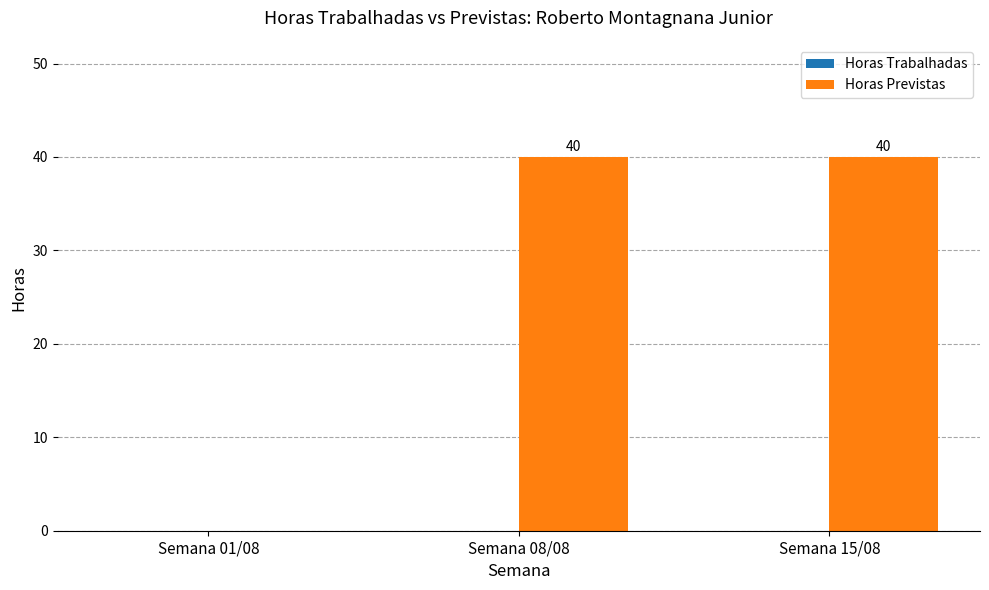

Where is the data nearest to the value 20?

Semana 01/08